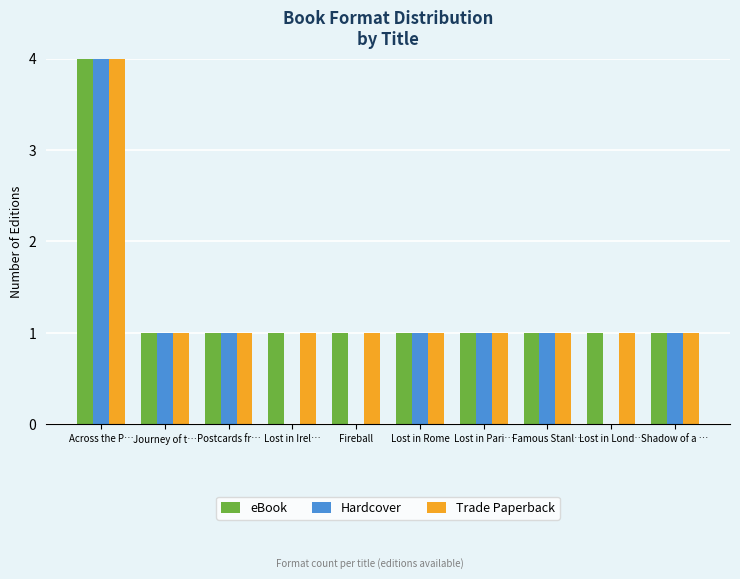

The value of eBook at Across the P… is 15. True or false?

False